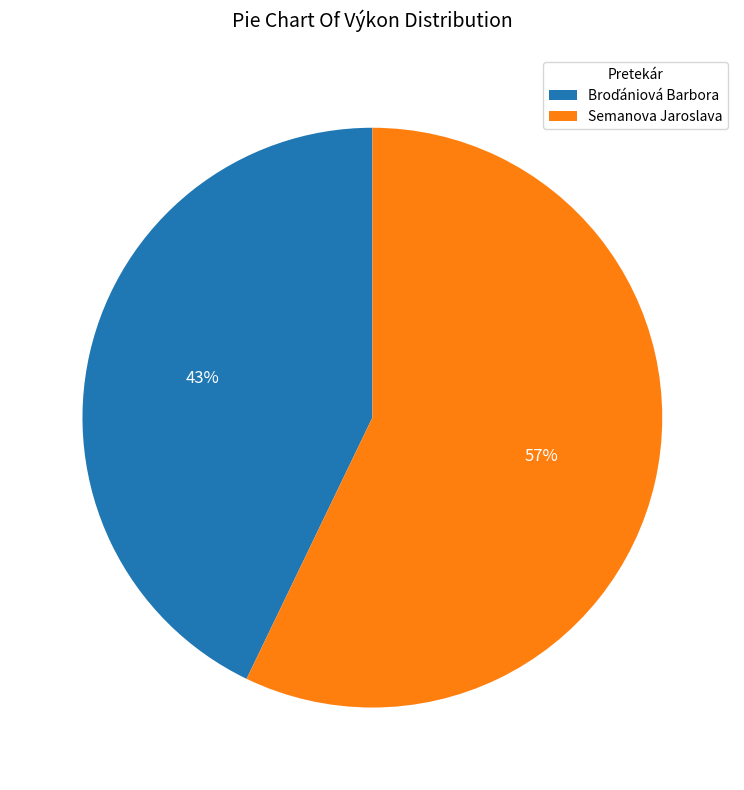

To the nearest percent, what portion does Semanova Jaroslava represent?

57%